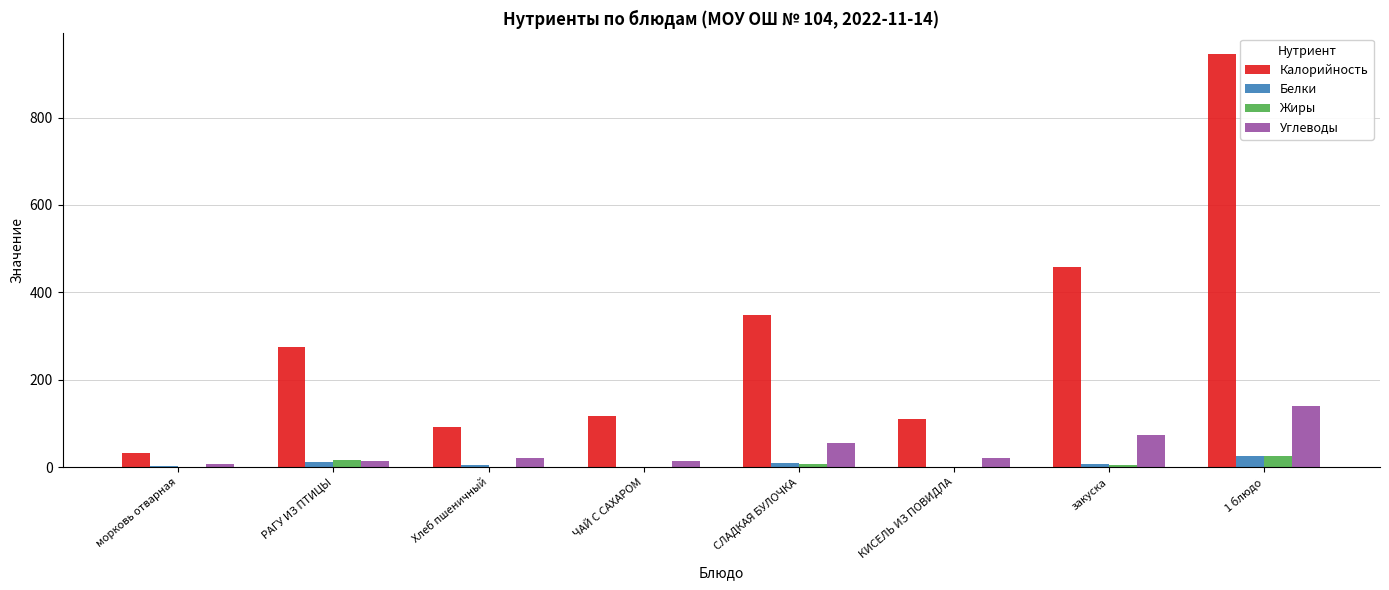

Is the value of Белки at РАГУ ИЗ ПТИЦЫ greater than the value of Жиры at 1 блюдо?

No